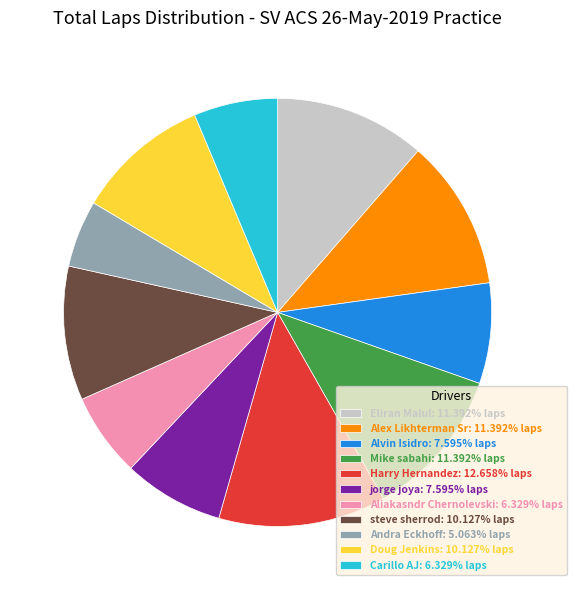

Is the sum of jorge joya: 7.595% laps and Mike sabahi: 11.392% laps greater than half?

No